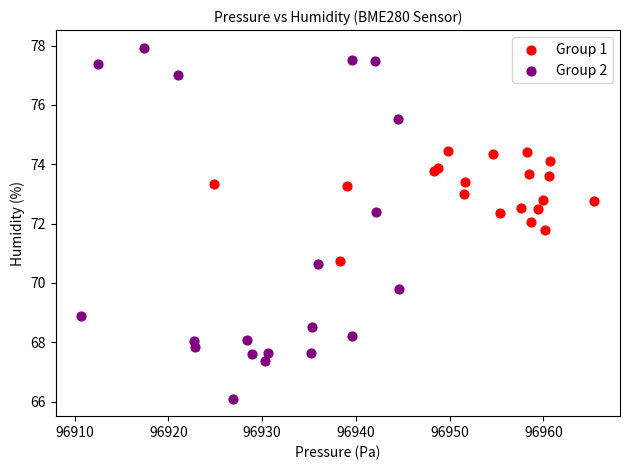

Which series contains the highest Y value?

Group 2